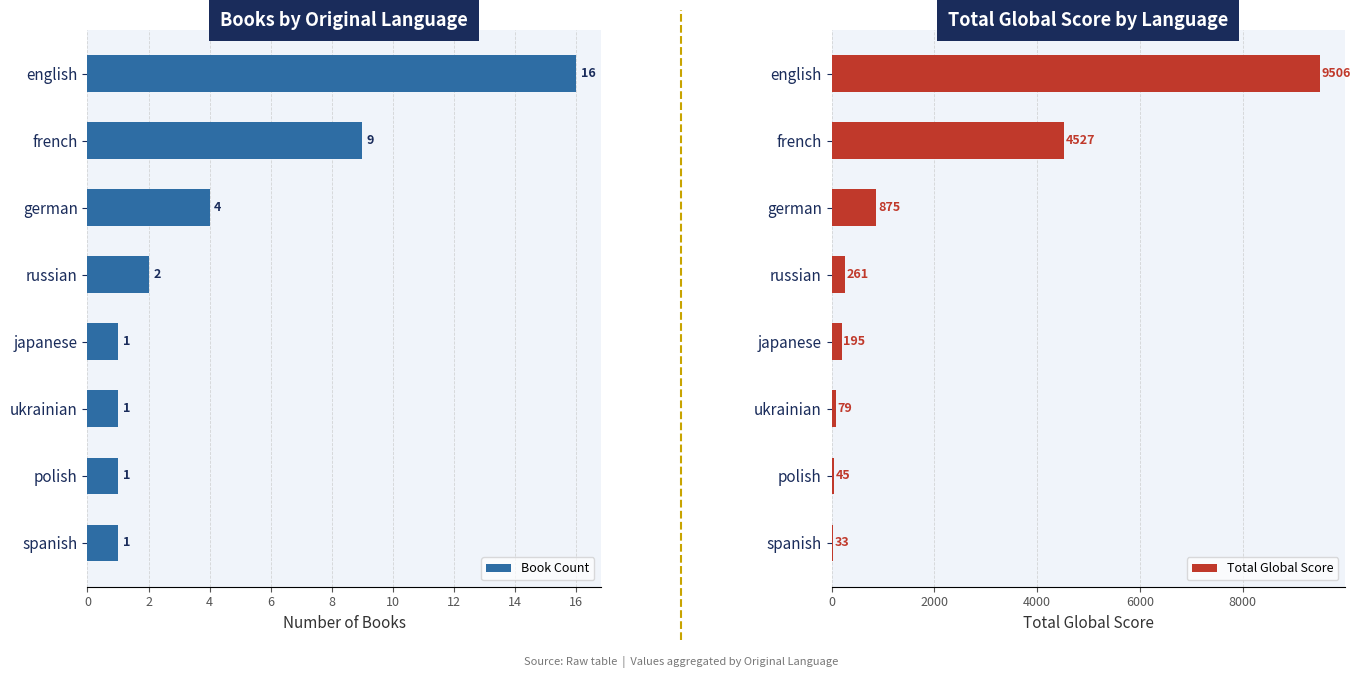

What is the difference between the maximum and second lowest values in the Total Global Score series?

9461